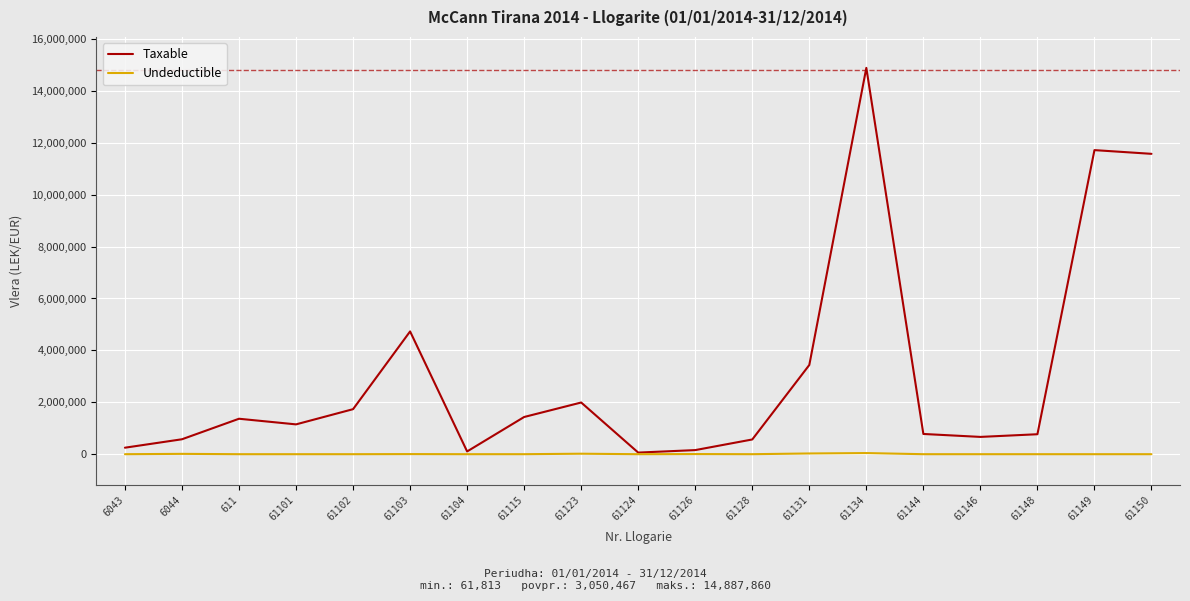

Rank the series by their maximum value, from lowest to highest.

Undeductible, Taxable